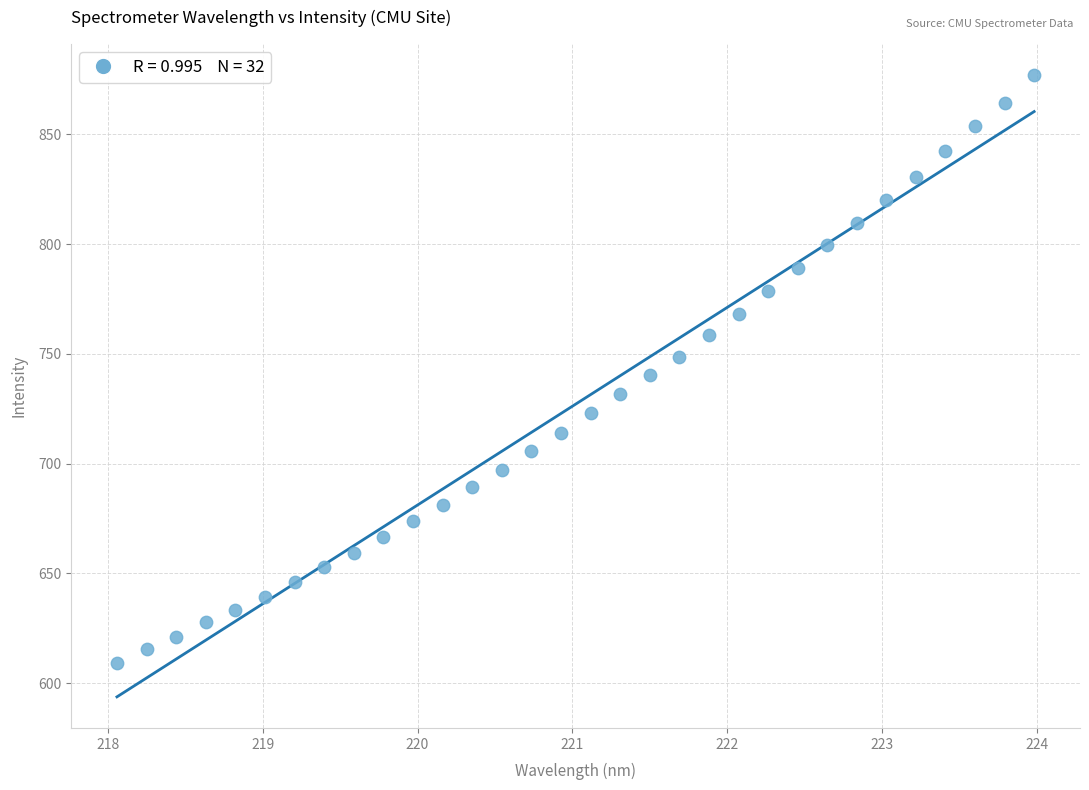

What is the range of Y values (max minus min)?

267.7